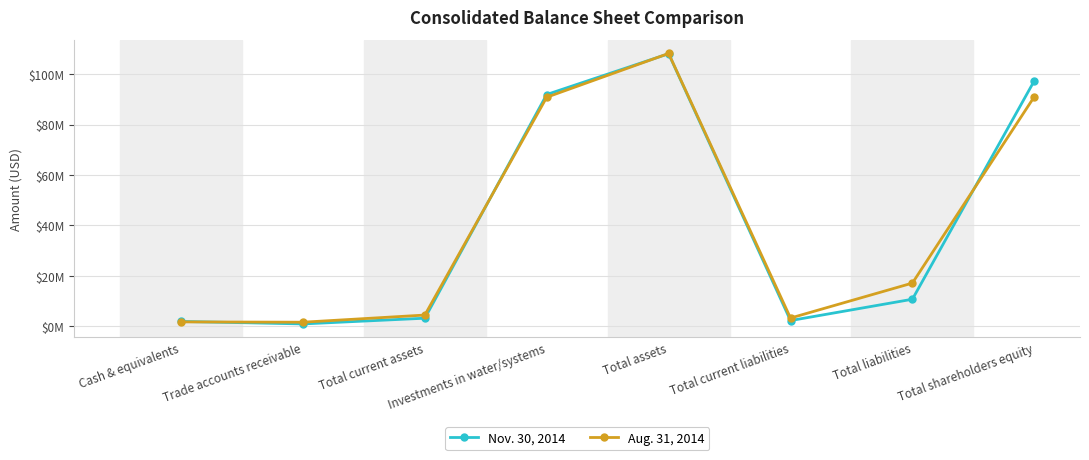

Where is the first local maximum for Nov. 30, 2014?

Total assets